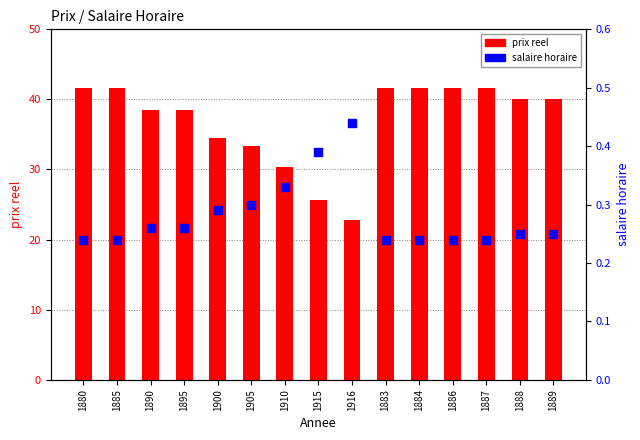

Is the value of prix reel at 1890 greater than the value of salaire horaire at 1890?

Yes